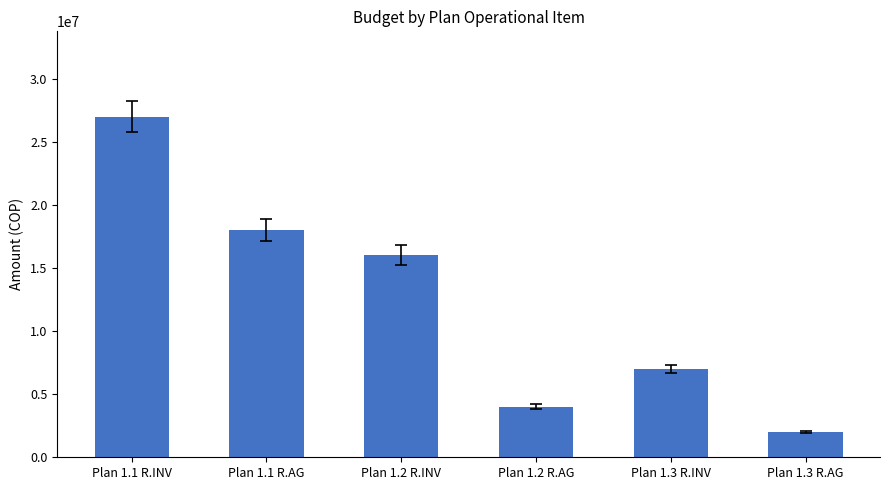

What is the label of the 5th bar from the right?

Plan 1.1 R.AG